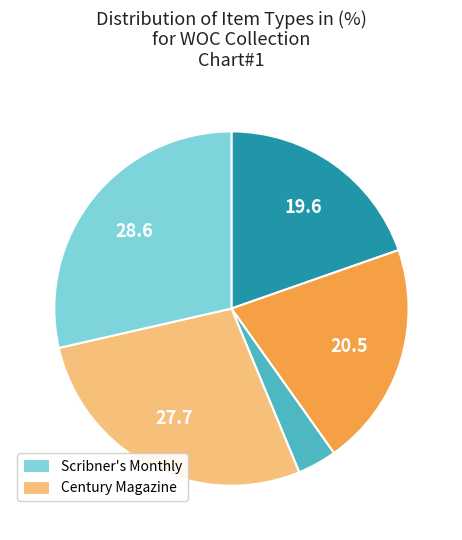

Is there a majority slice in this chart?

No